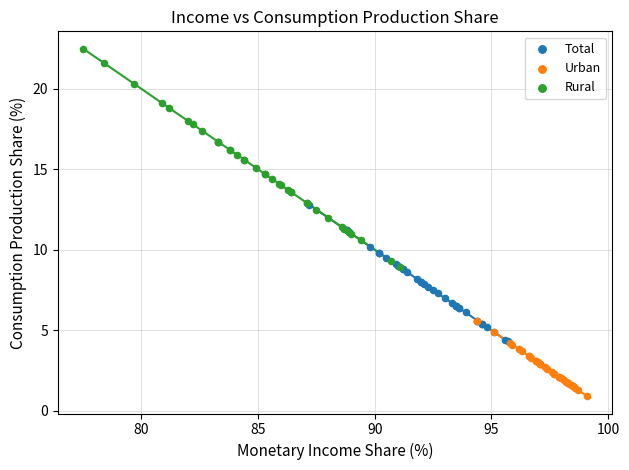

Which series reaches the maximum Y coordinate?

Rural